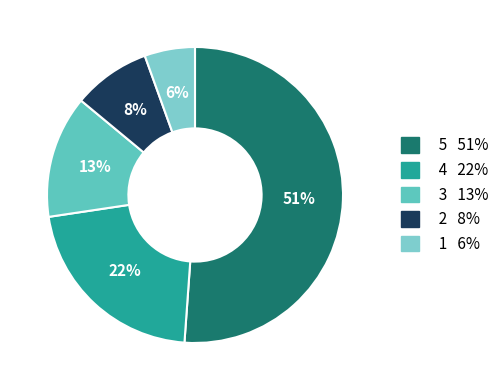

How many segments does this pie chart have?

5